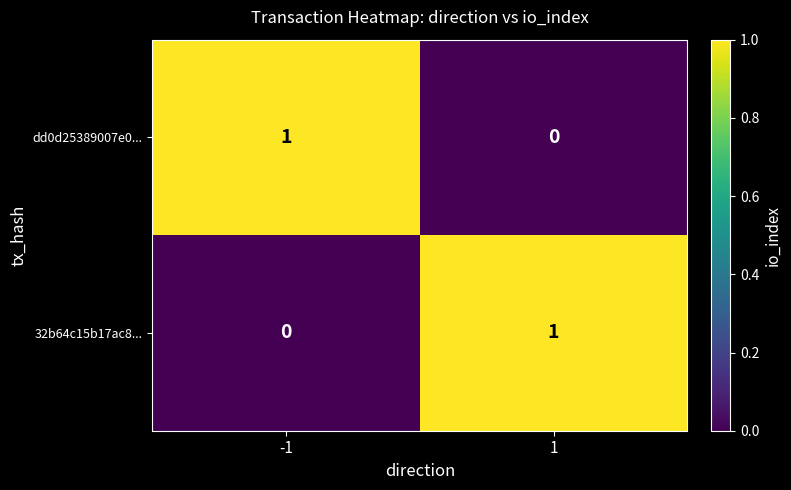

Is the value of 32b64c15b17ac8... at 1 greater than the value of dd0d25389007e0... at 1?

Yes